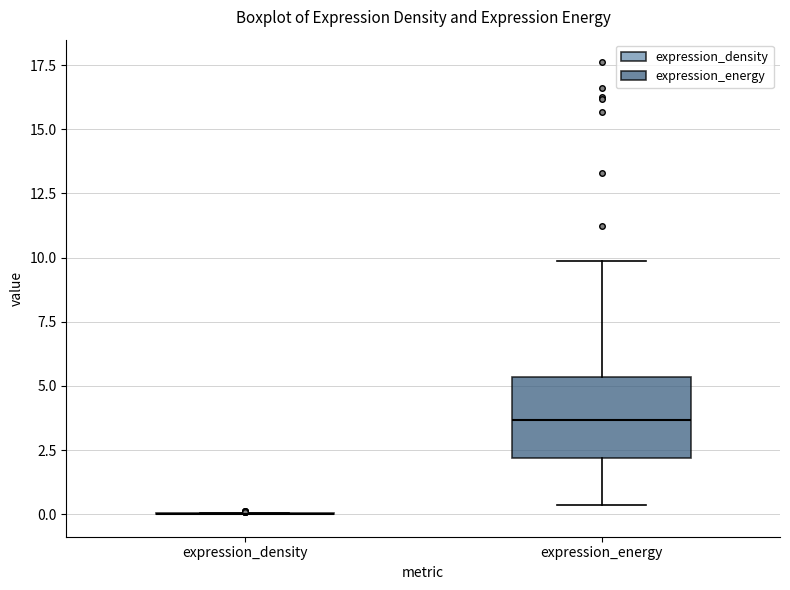

Reading left to right, read every box against the y-axis: the position of its median line, the range the box covers, and the ends of its whiskers. The values are not printed on the chart, so give them approximately, as read against the axis.

expression_density: box collapsed to a line at 0.0, whiskers 0.0 to 0.0
expression_energy: median 3.5, box 2.0 to 5.5, whiskers 0.5 to 10.0